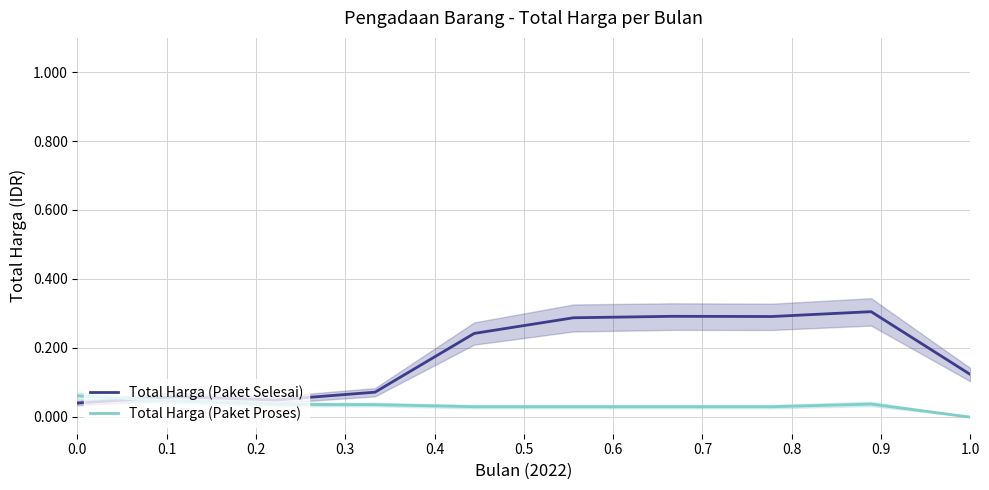

Which series ends up on top after the final intersection of Total Harga (Paket Proses) and Total Harga (Paket Selesai)?

Total Harga (Paket Selesai)